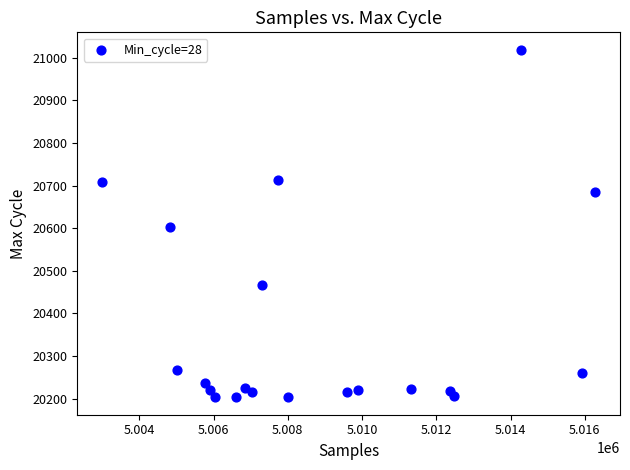

What Y value in the scatter plot is closest to 20611?

20602